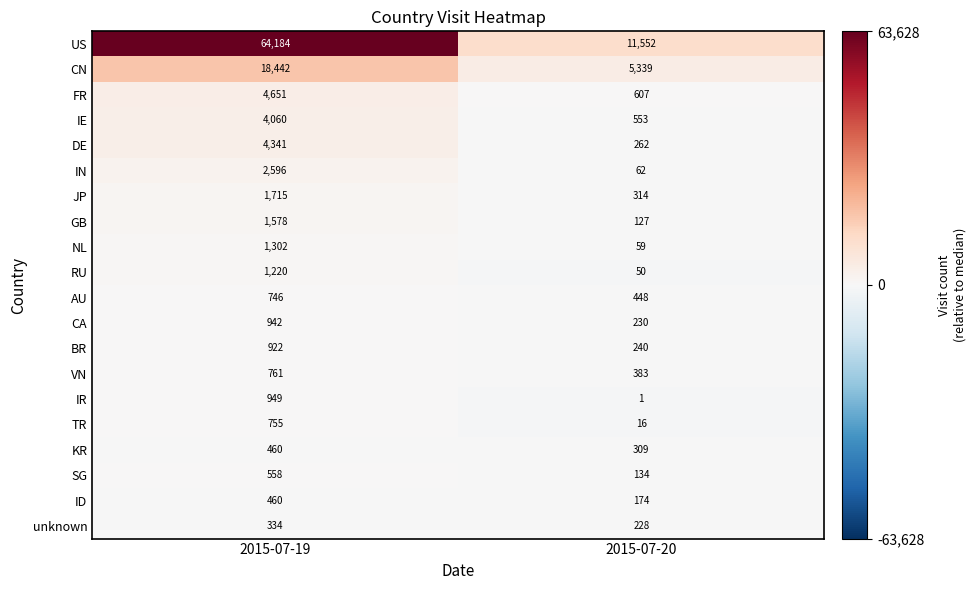

Count the number of categories in the chart.

2